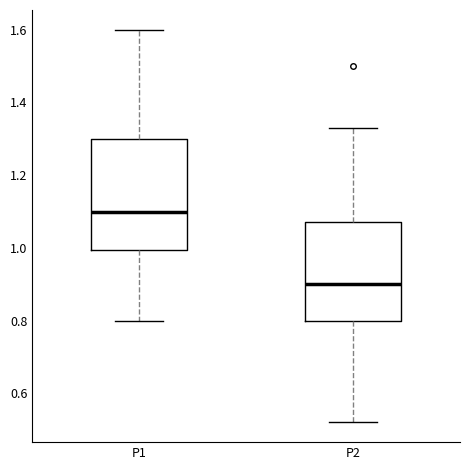

Reading left to right, transcribe this box plot: for each box, give where its median line is, the range the box spans, and where its two whiskers end, as read against the y-axis. The values are not printed on the chart, so give them approximately, as read against the axis.

P1: median 1.10, box 1.00 to 1.30, whiskers 0.80 to 1.60
P2: median 0.90, box 0.80 to 1.08, whiskers 0.52 to 1.34